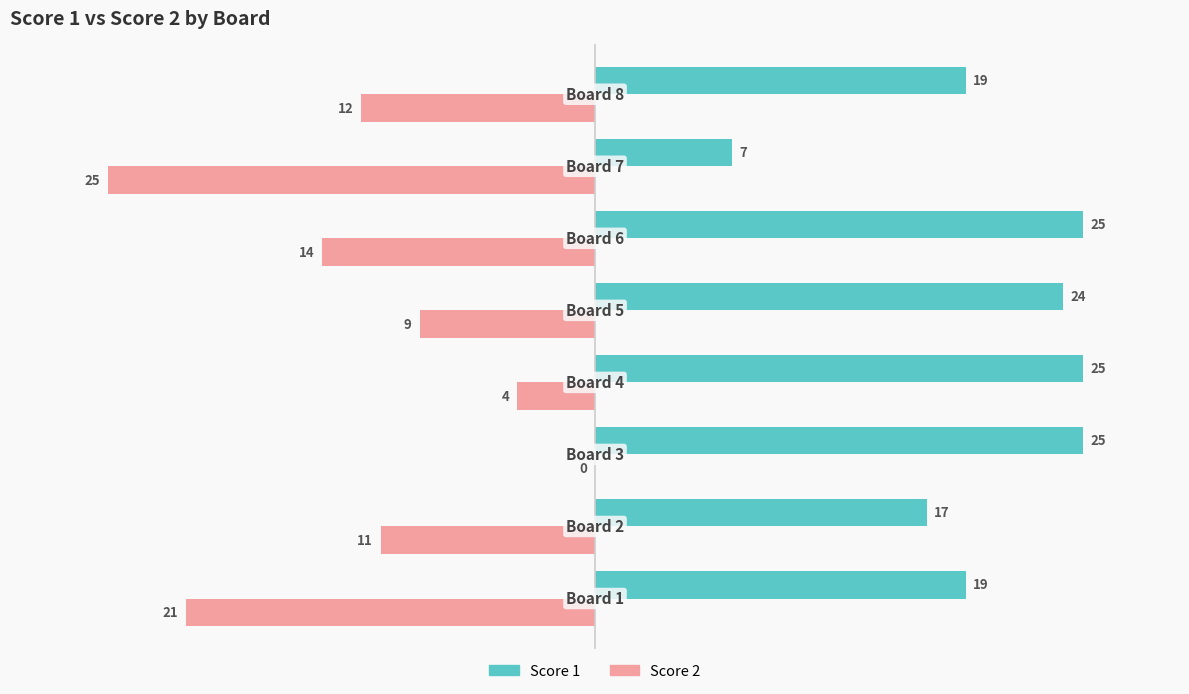

What is the greatest value displayed?

25